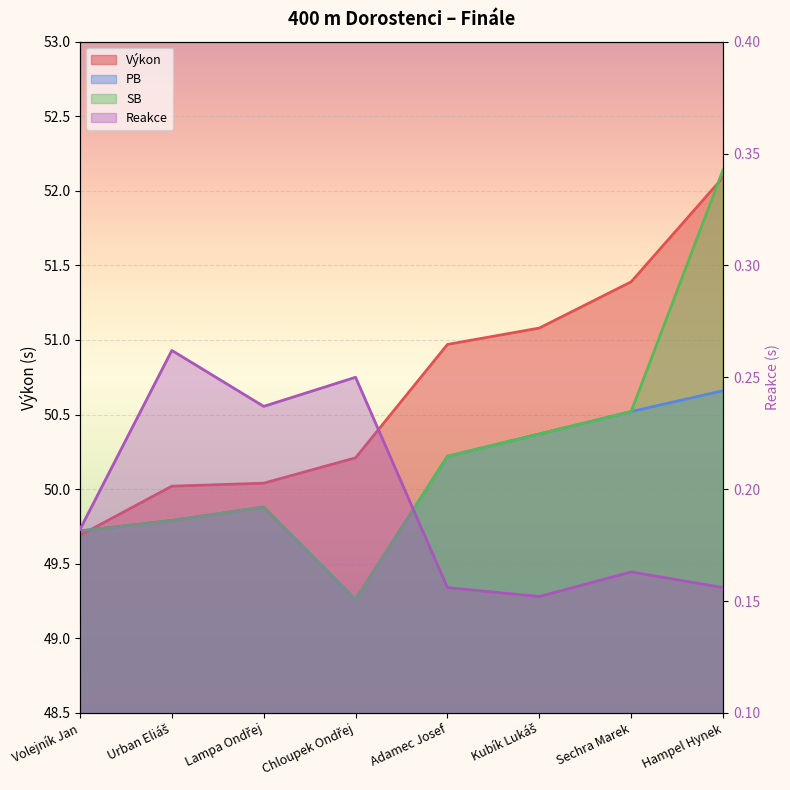

What is the difference between the highest and lowest values at Urban Eliáš?

49.8